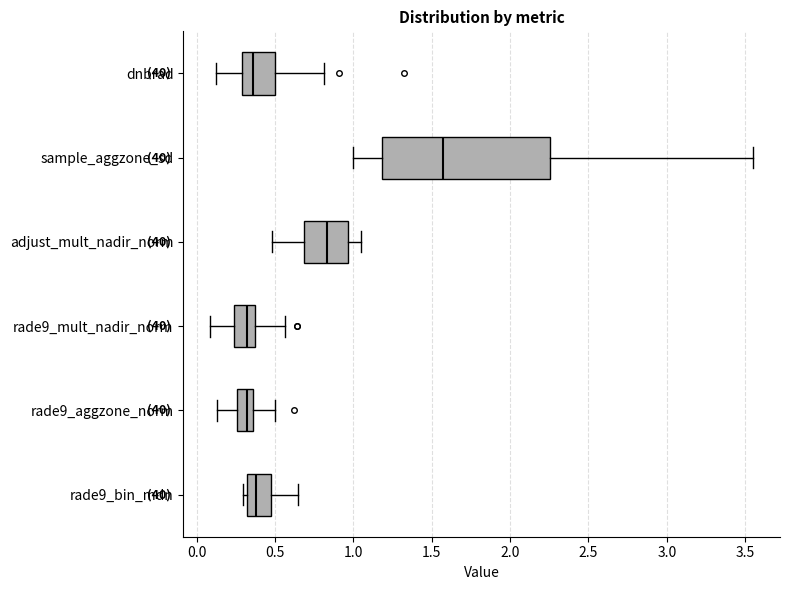

Which box has the furthest to the right median line?

sample_aggzone_sd